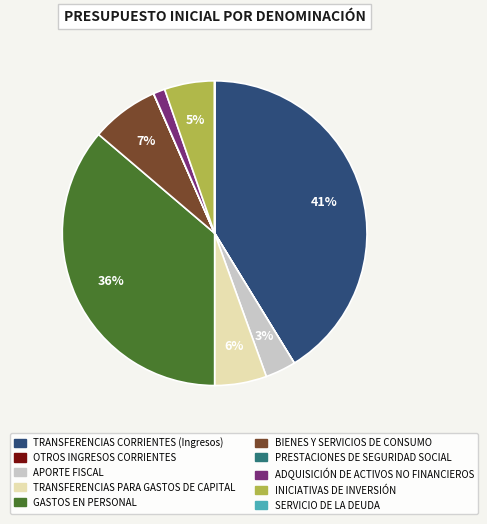

Is it true that ADQUISICIÓN DE ACTIVOS NO FINANCIEROS is 11% of the pie?

False